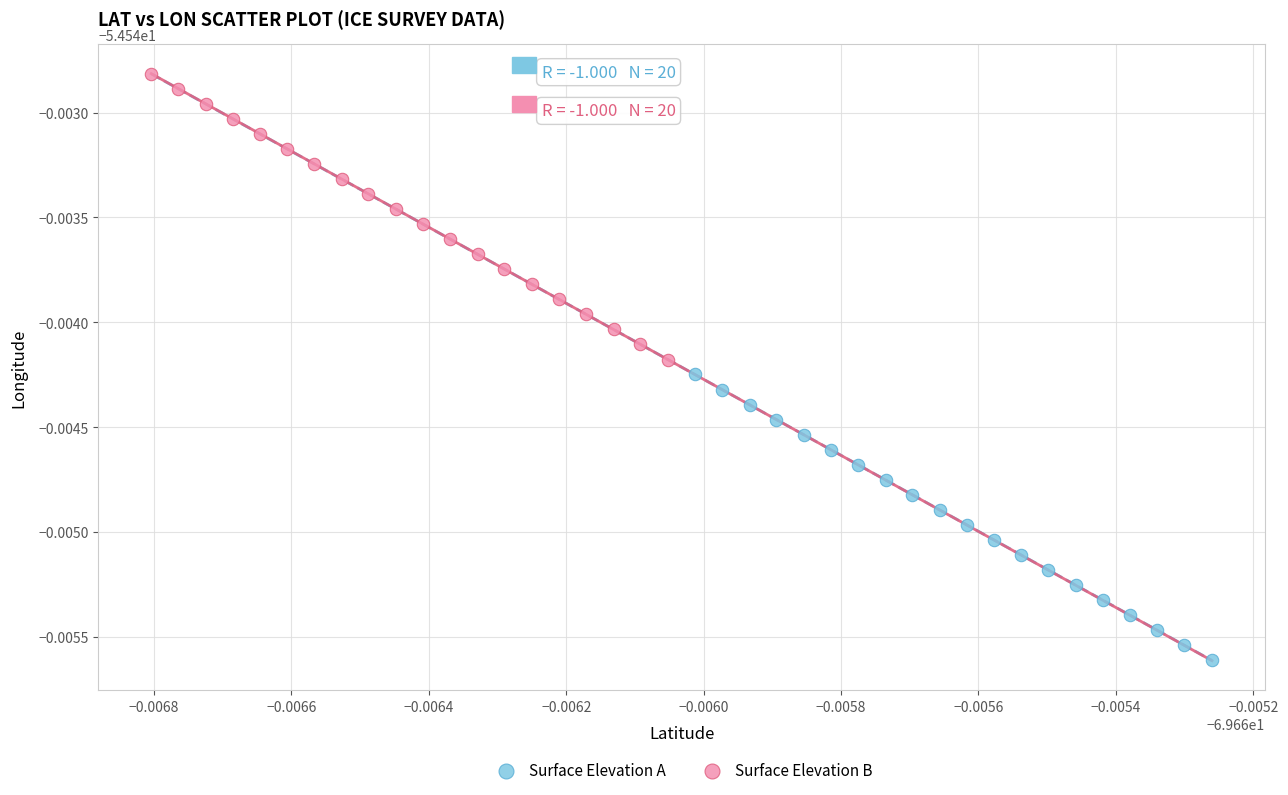

What are all the series names shown in the legend?

Surface Elevation A, Surface Elevation B